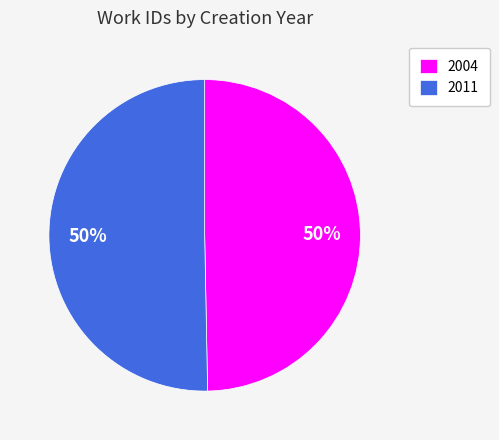

What percentage is the 2011 slice, to the nearest percent?

50%